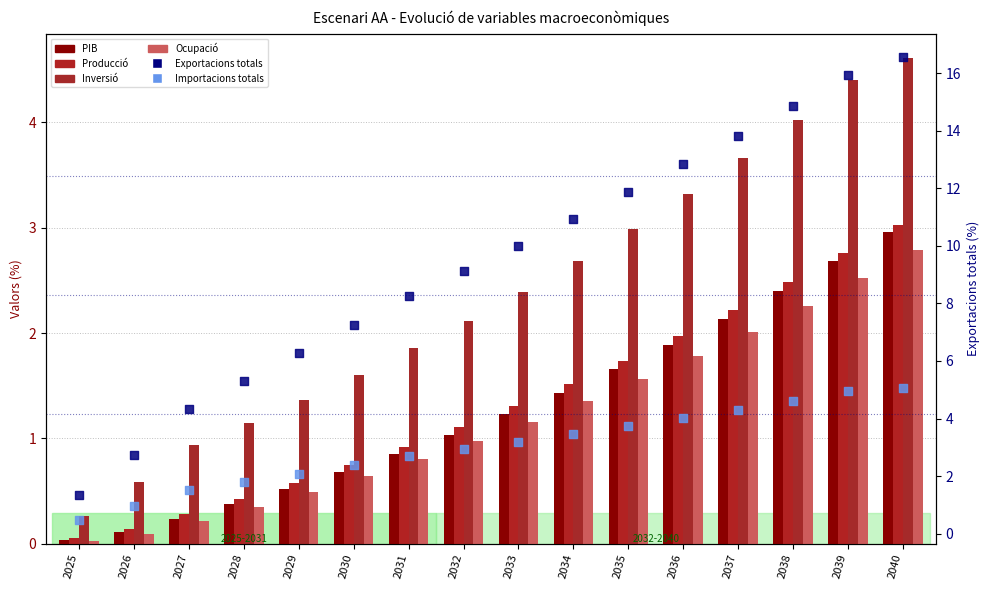

Which series contains the lowest Y value?

Ocupació